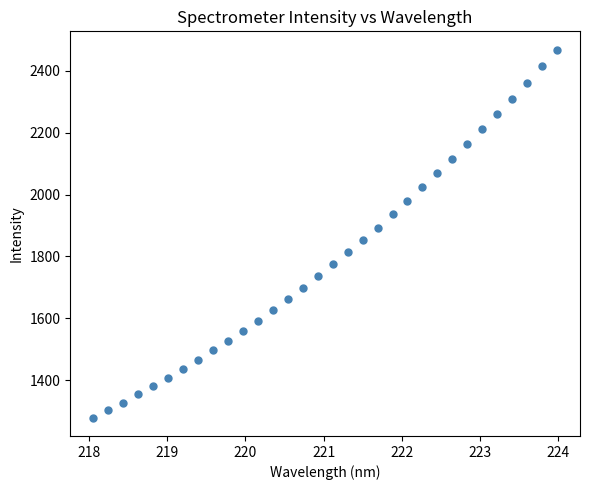

What is the range of Y values (max minus min)?

1190.2